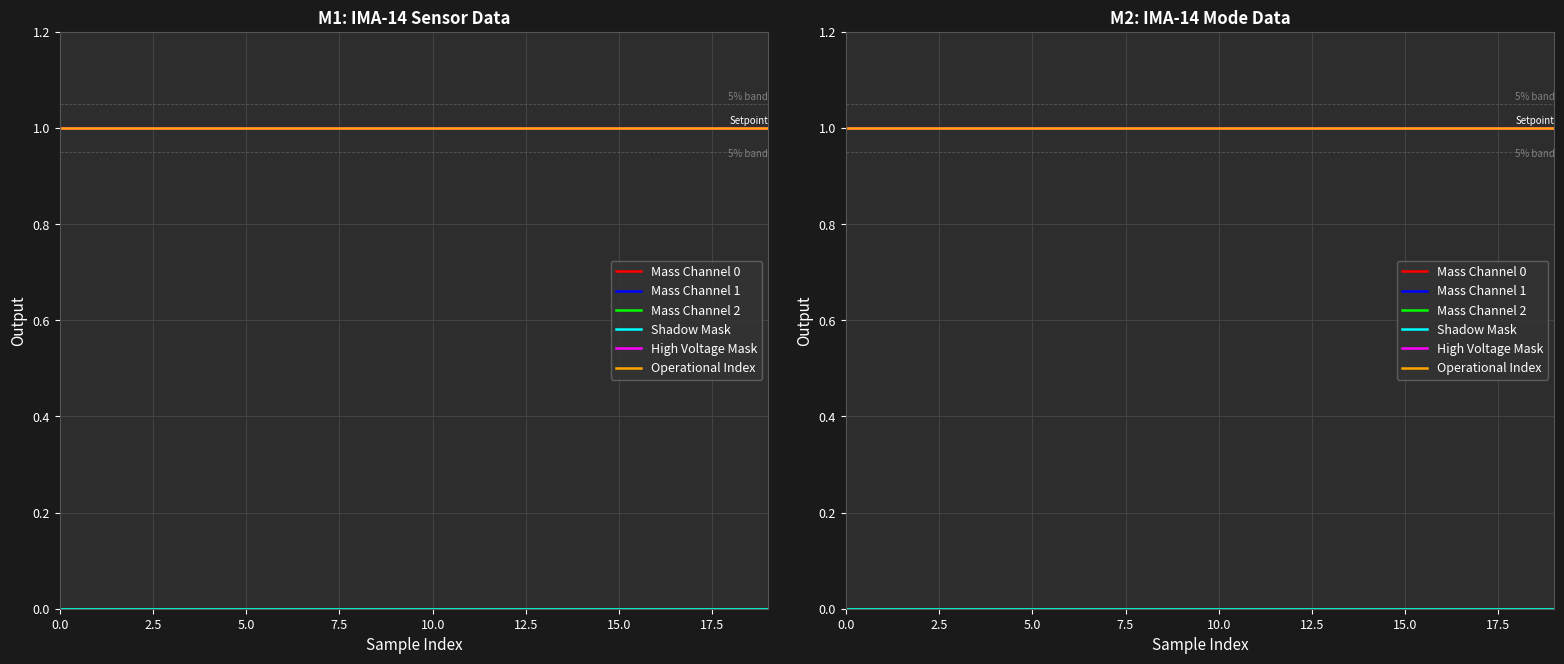

True or false: Mass Channel 1 and Shadow Mask intersect in this chart.

False